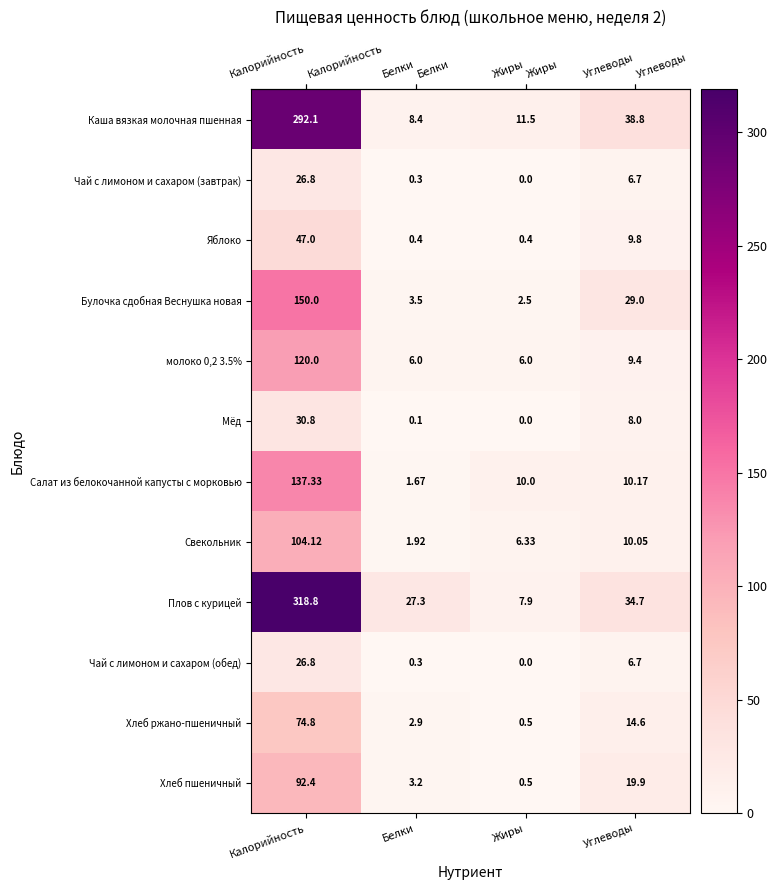

Is the value of Мёд at Углеводы greater than the value of Чай с лимоном и сахаром (обед) at Калорийность?

No